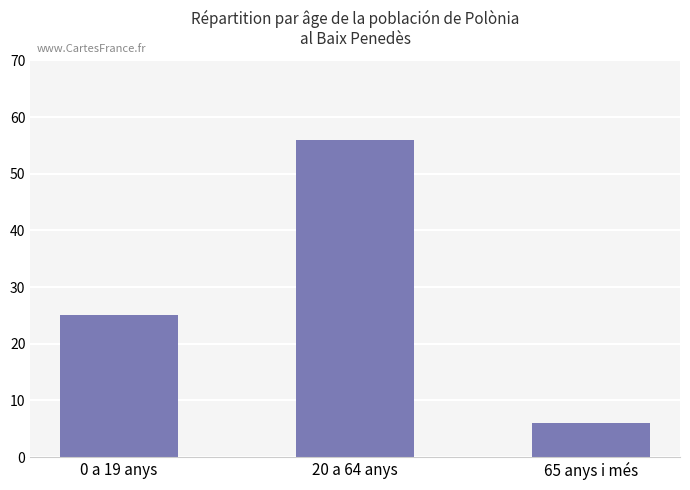

What is the approximate value at 20 a 64 anys, to the nearest 5?

55